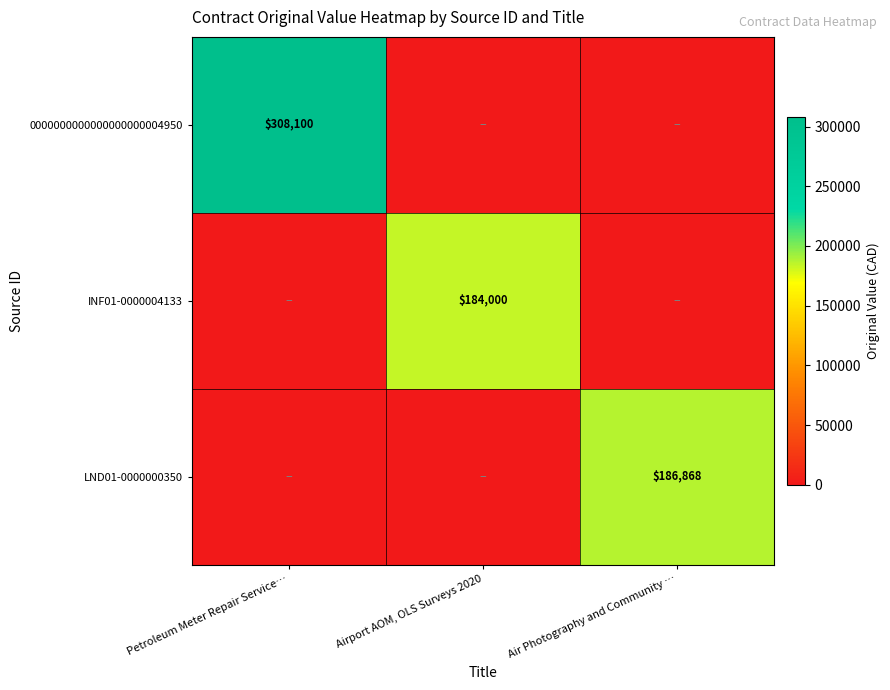

The INF01-0000004133 series shows 184000 at Airport AOM, OLS Surveys 2020. True or false?

True